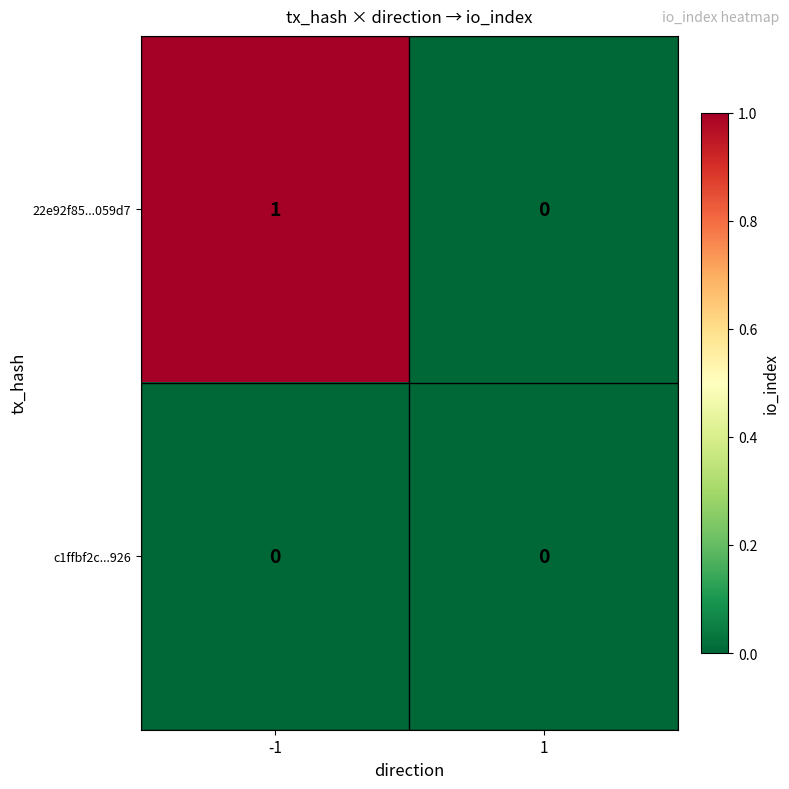

Which series changed the most between -1 and 1?

22e92f85...059d7